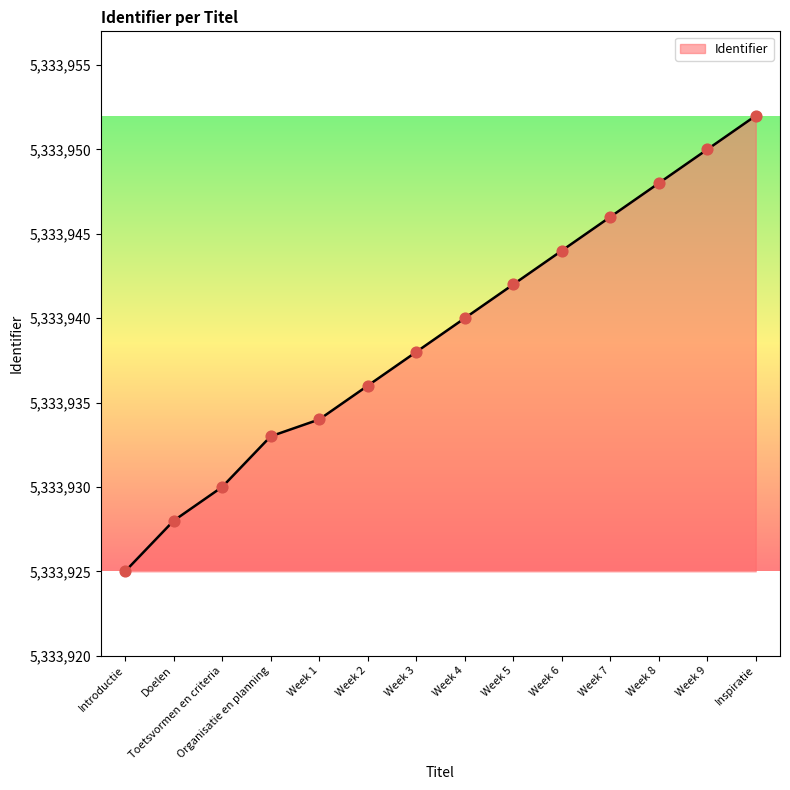

Approximately how many times larger is the value at Toetsvormen en criteria compared to Week 6?

1.0